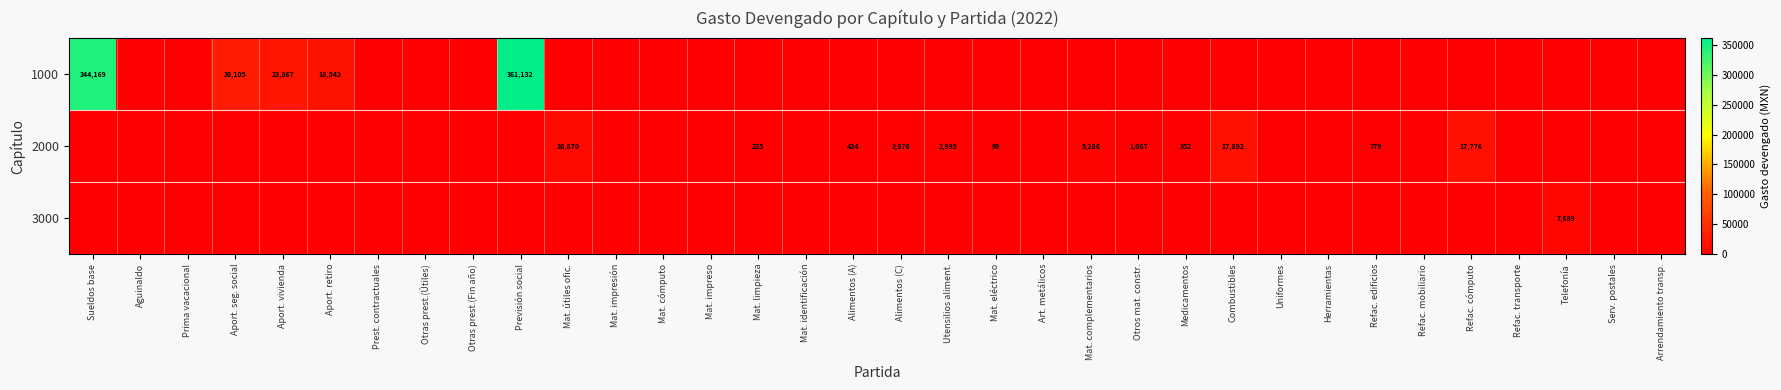

List the labels in order of 2000 value, smallest first.

Sueldos base, Aguinaldo, Prima vacacional, Aport. seg. social, Aport. vivienda, Aport. retiro, Prest. contractuales, Otras prest.(Útiles), Otras prest.(Fin año), Previsión social, Mat. impresión, Mat. cómputo, Mat. impreso, Mat. identificación, Art. metálicos, Uniformes, Herramientas, Refac. mobiliario, Refac. transporte, Telefonía, Serv. postales, Arrendamiento transp., Mat. eléctrico, Mat. limpieza, Medicamentos, Alimentos (A), Refac. edificios, Otros mat. constr., Alimentos (C), Utensilios aliment., Mat. complementarios, Mat. útiles ofic., Refac. cómputo, Combustibles